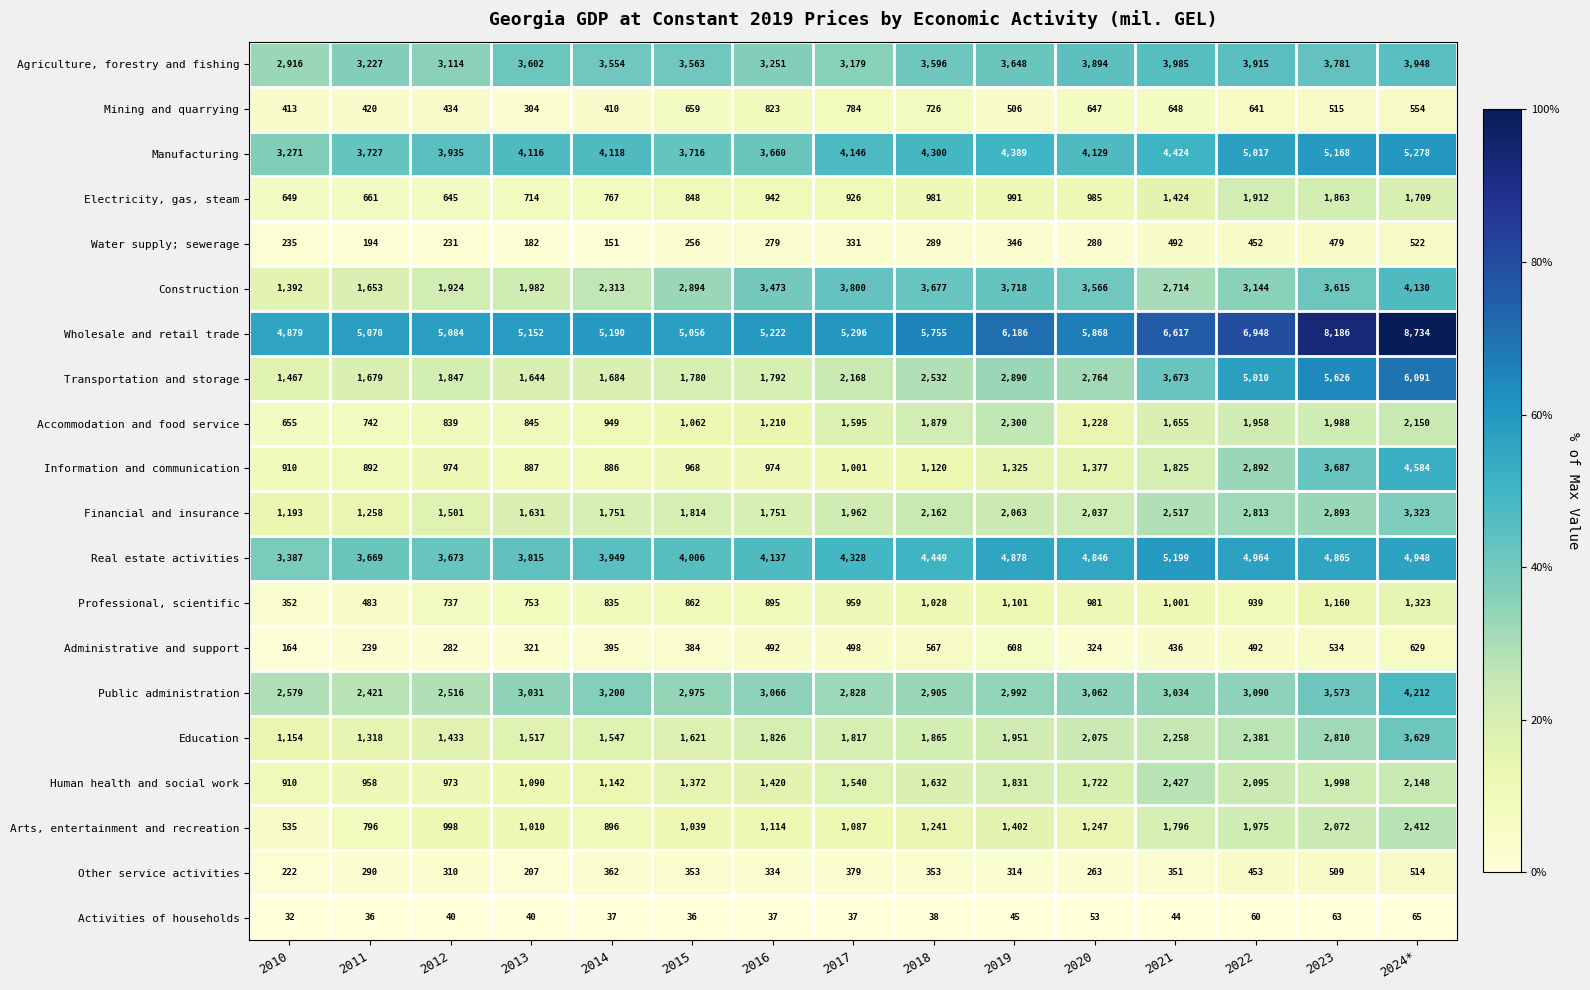

Which category has the lowest value in the Activities of households series?

2010